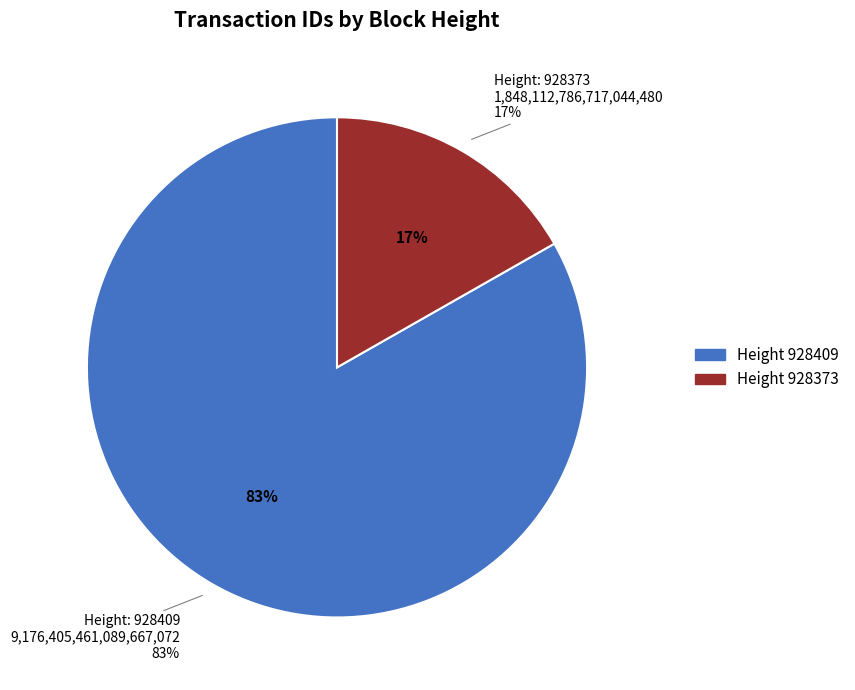

Which slice is the largest?

928409